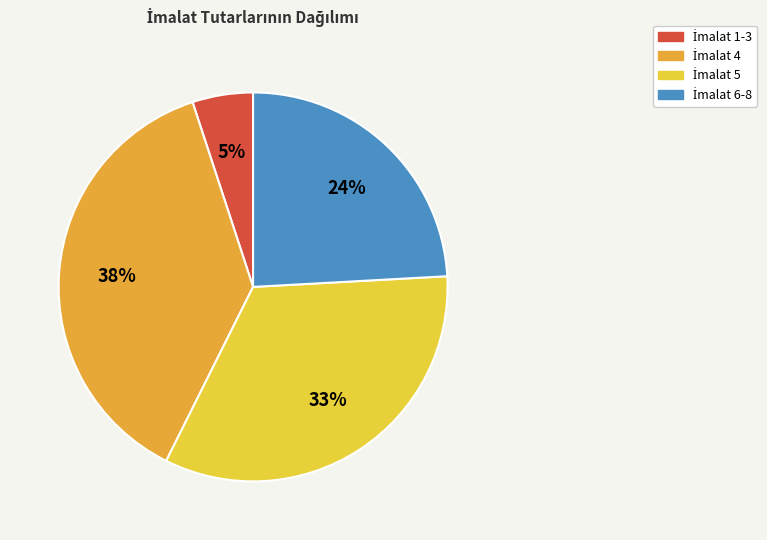

To the nearest percent, what is the average slice percentage?

25%